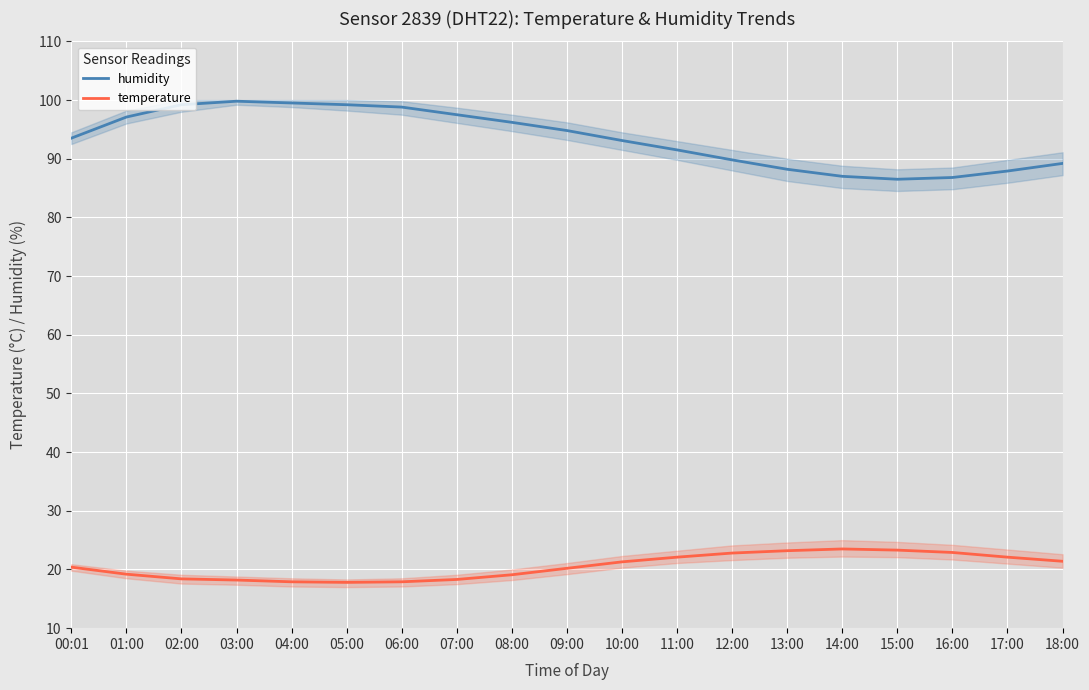

Where is temperature nearest to the value 20?

09:00